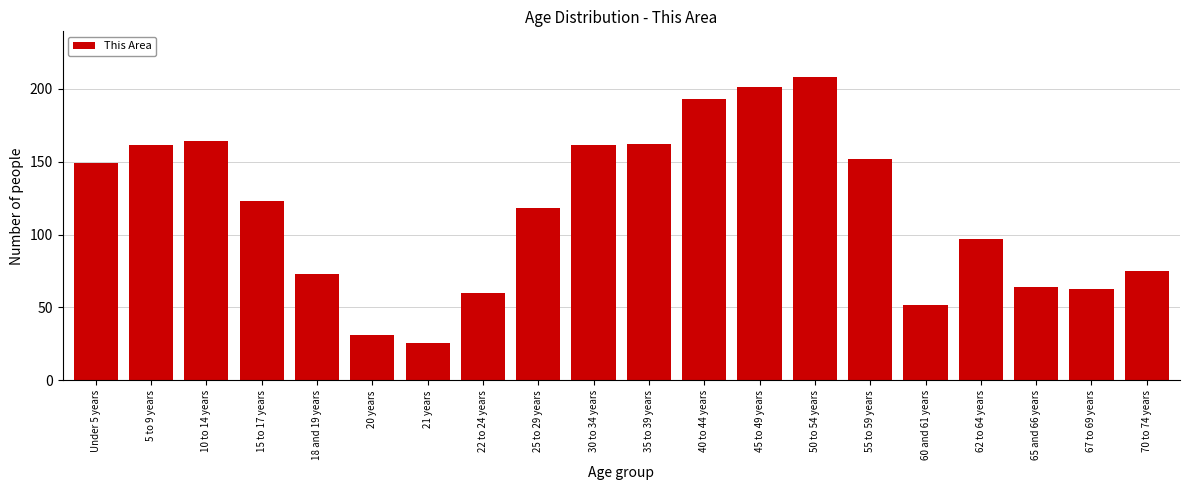

Reading left to right, extract all data points from this chart.

149	161	164	123	73	31	26	60	118	161	162	193	201	208	152	52	97	64	63	75